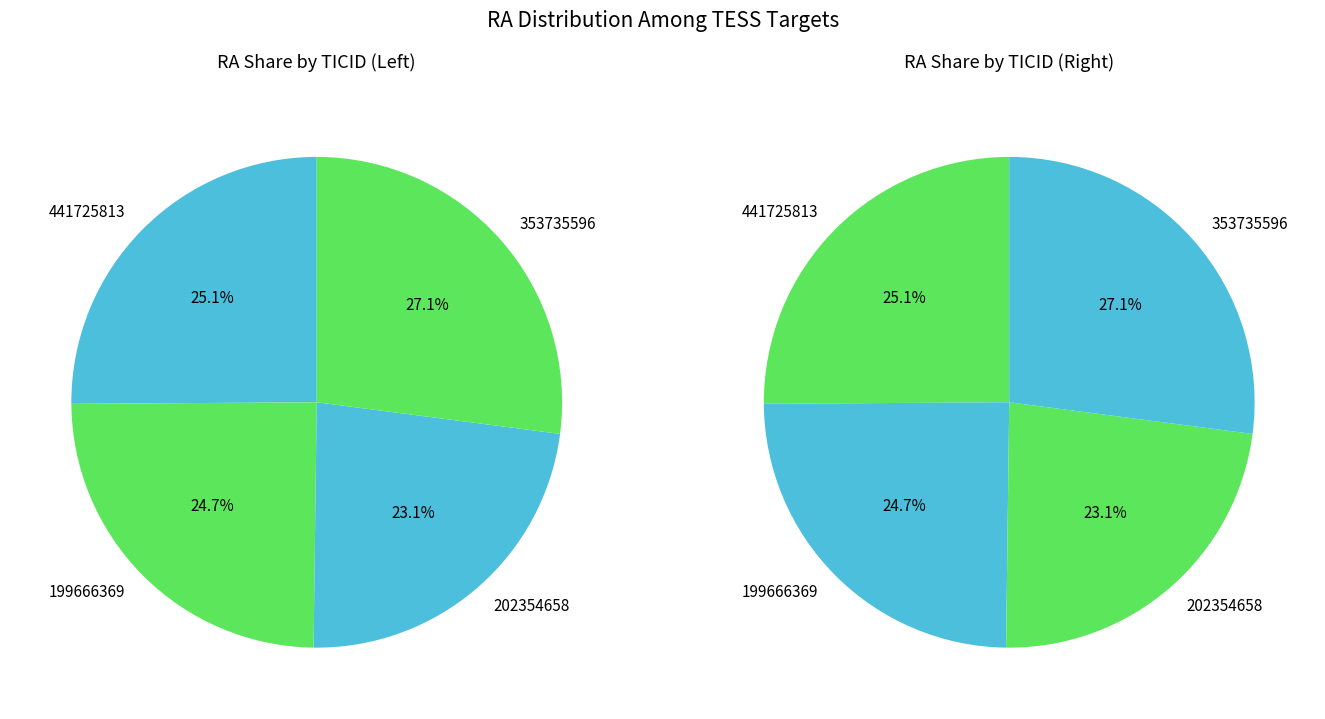

Is it true that 441725813 is 34% of the pie?

False